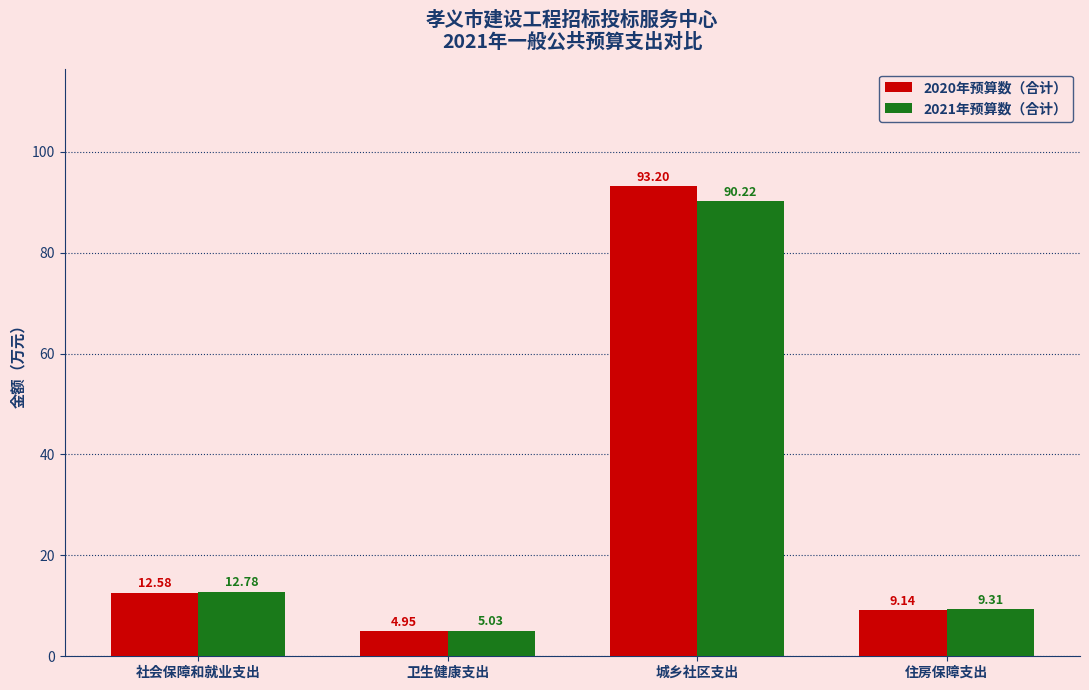

What value does the 2021年预算数（合计） series have at 住房保障支出?

9.3